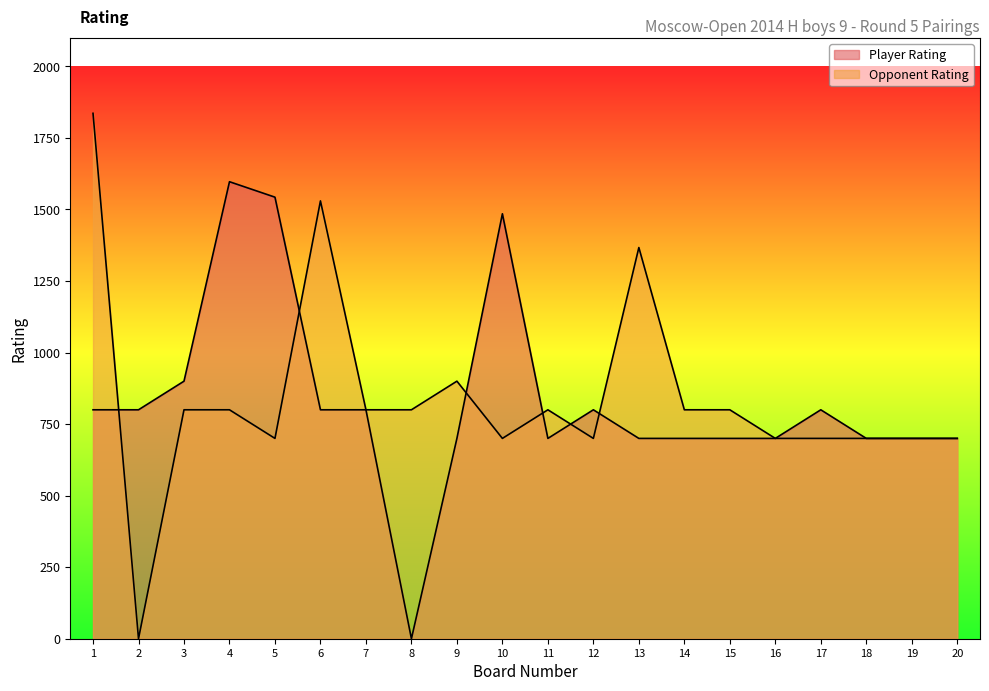

Where do Opponent Rating and Player Rating first cross each other?

1 and 2